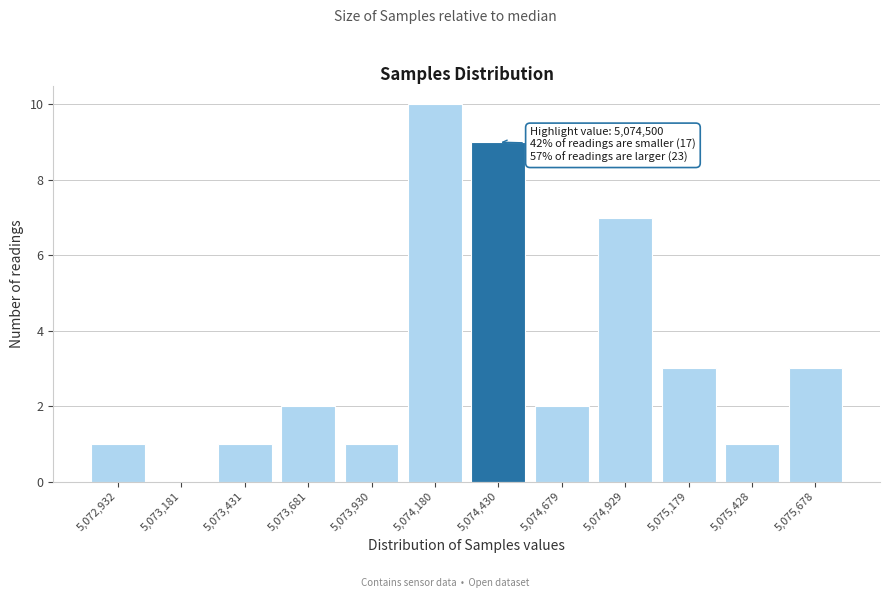

Reading left to right, extract all data points from this chart.

5,072,932=1	5,073,181=0	5,073,431=1	5,073,681=2	5,073,930=1	5,074,180=10	5,074,430=9	5,074,679=2	5,074,929=7	5,075,179=3	5,075,428=1	5,075,678=3